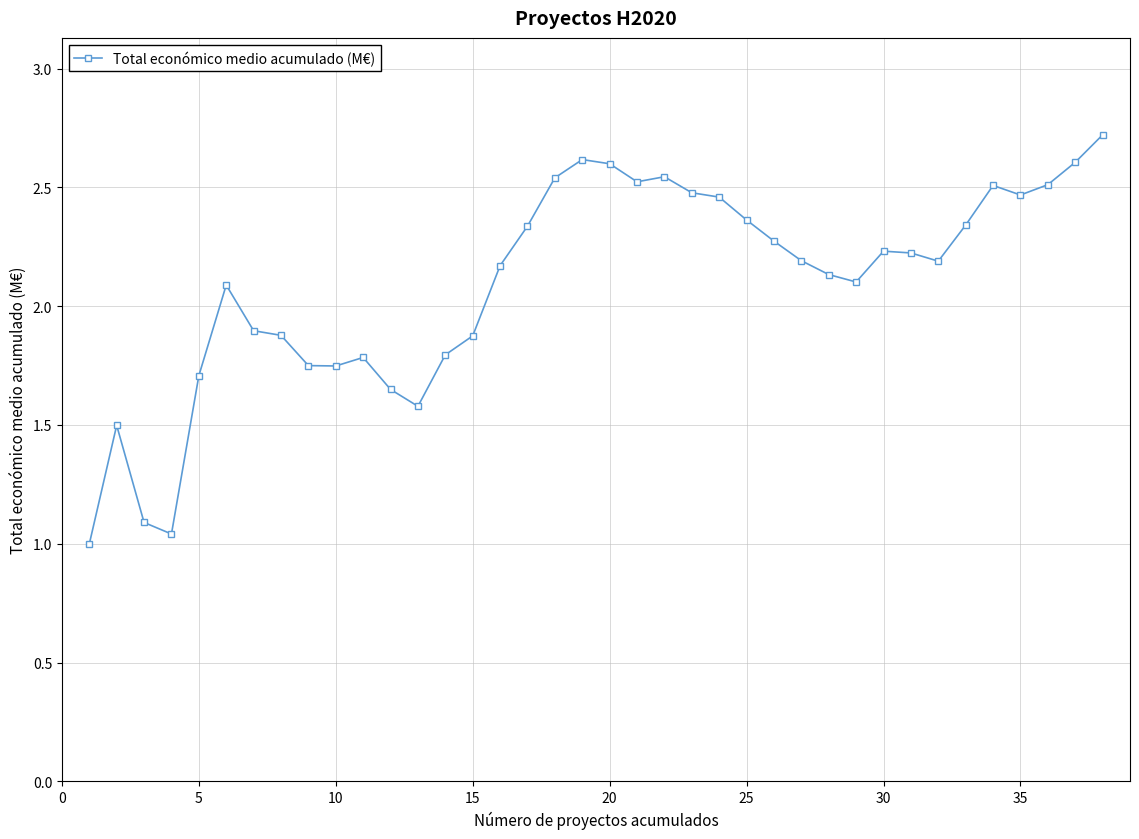

True or false: there are more than 1 points higher than both neighbors.

True